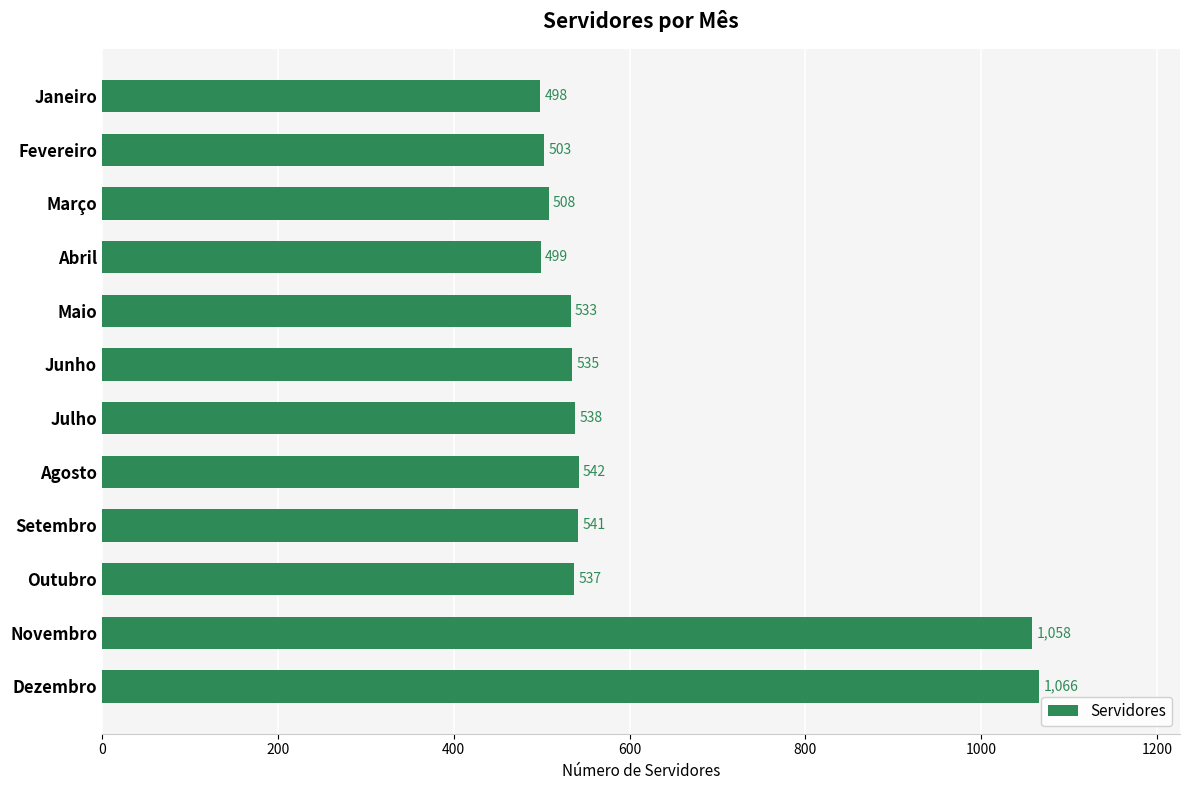

The value at Novembro is 1058. True or false?

True